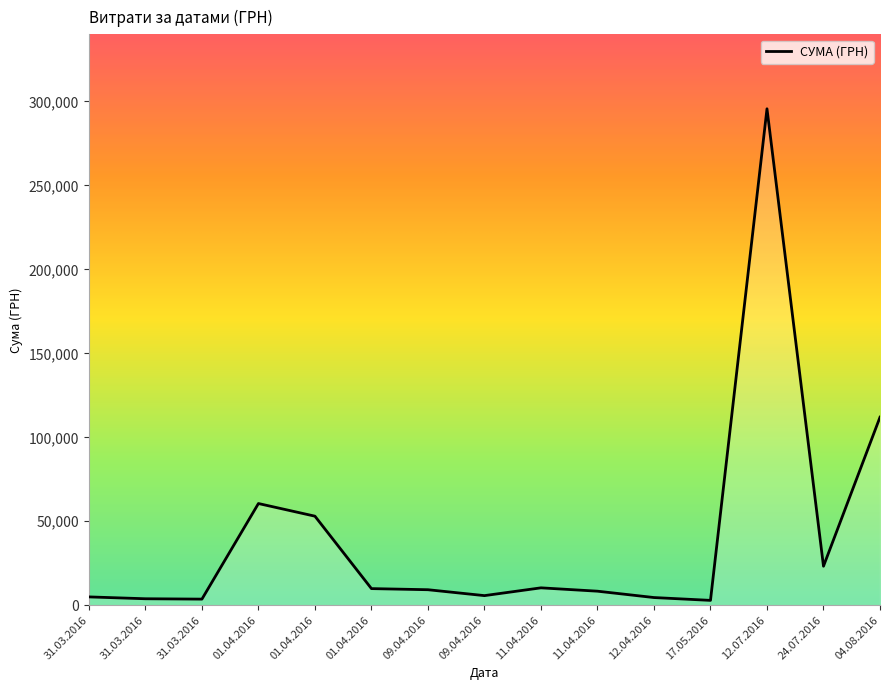

Does the chart have visible grid lines?

No